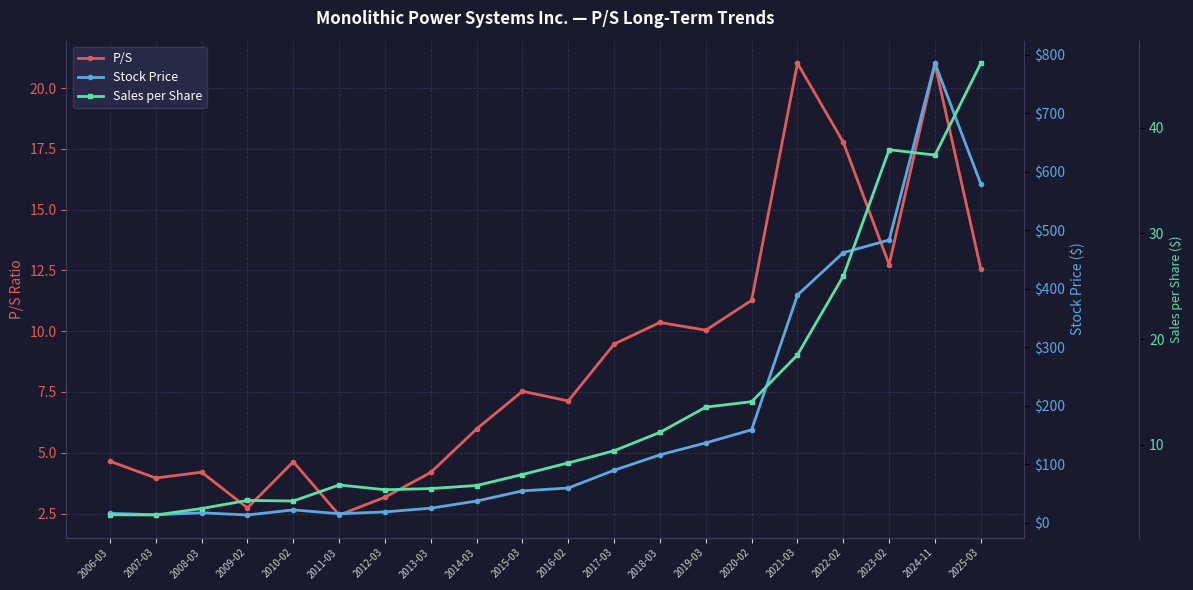

How many data points in P/S are above 7?

11